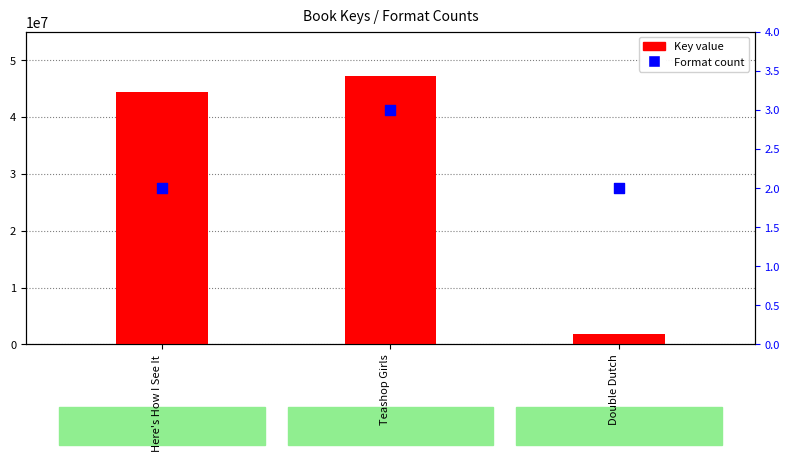

What are all the series names shown in the legend?

Key value, Format count